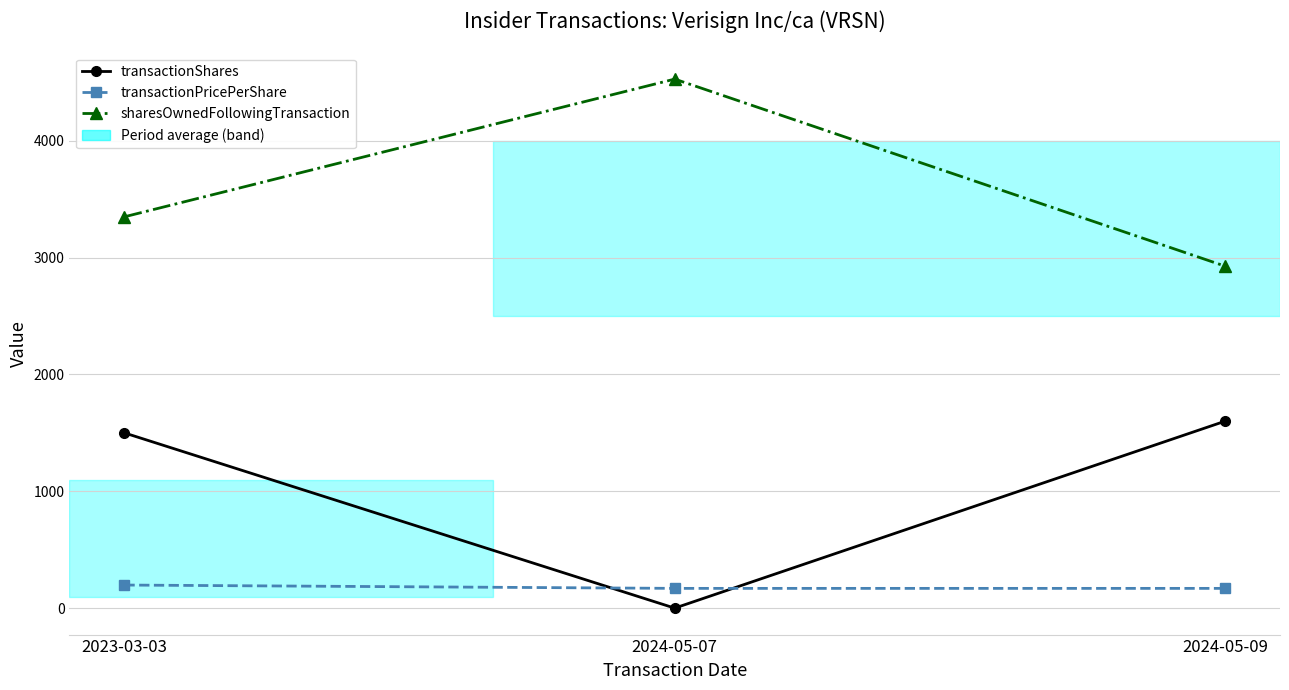

What is the minimum value for transactionShares?

1.0